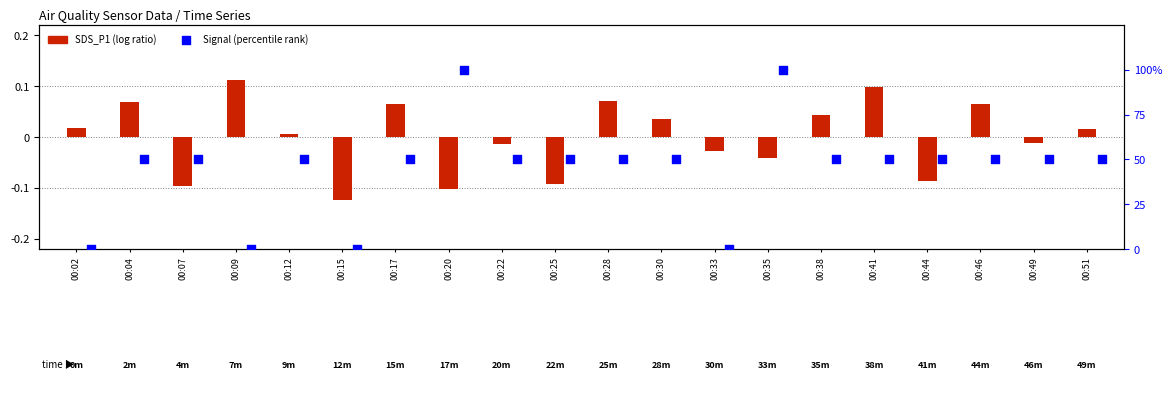

At which category is the sum across all series the highest?

00:35